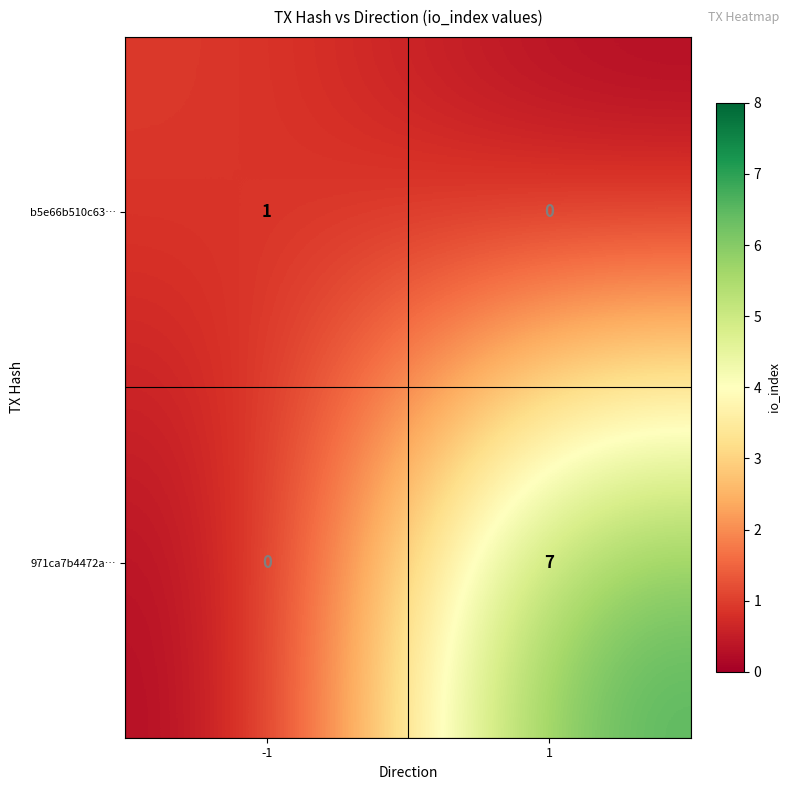

What is the maximum value shown in the chart?

7